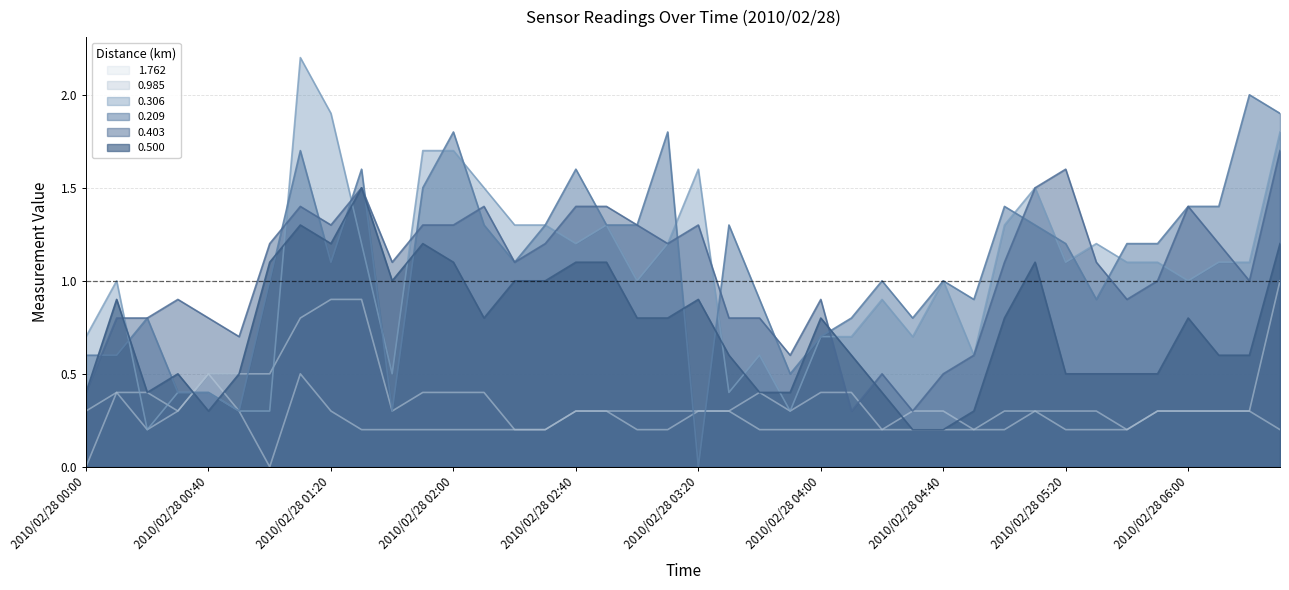

What is the average value of the 0.306 series?

1.0